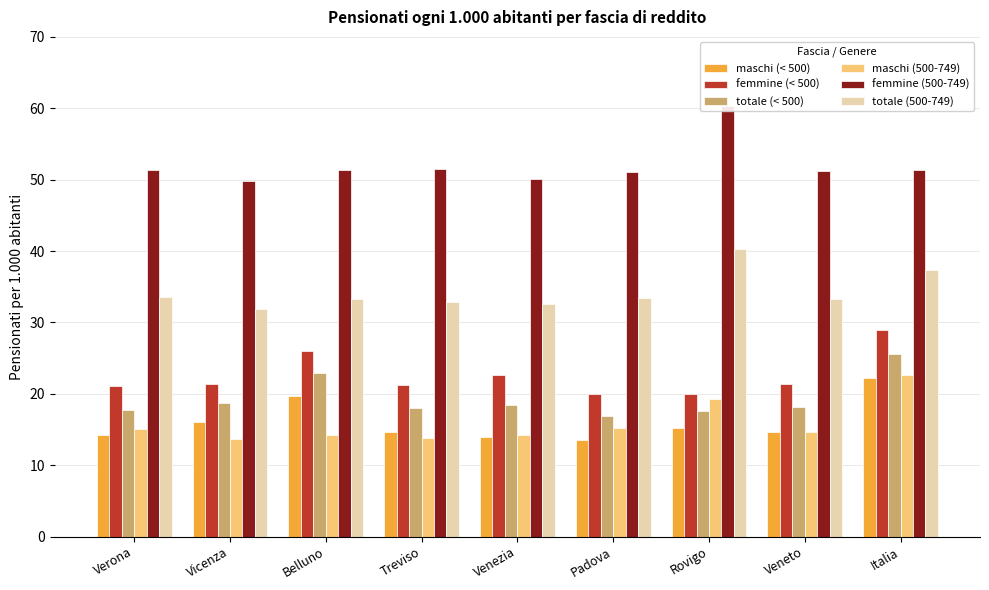

What is the difference between the second highest and minimum values in the maschi (500-749) series?

5.6